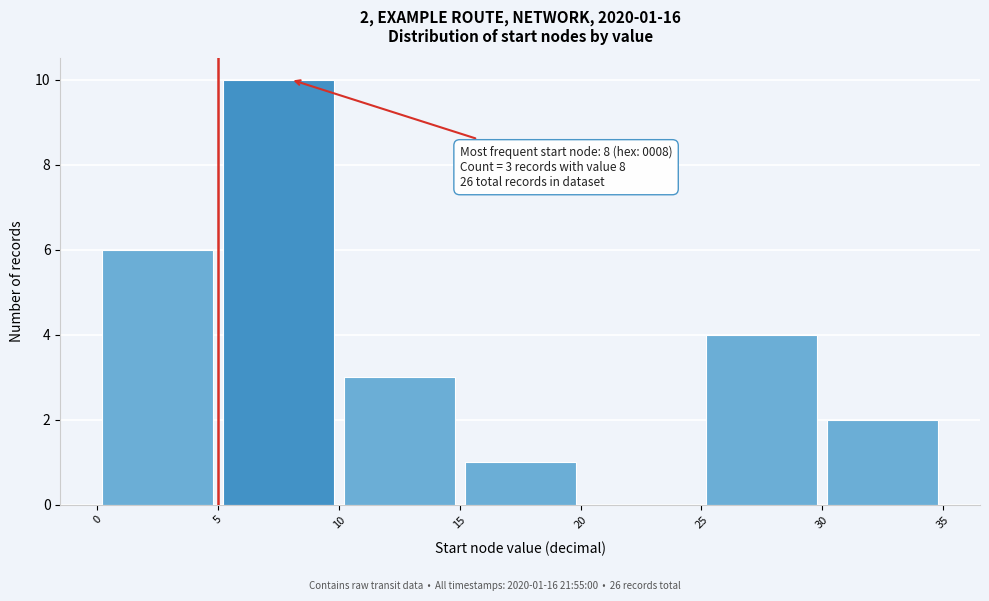

Which range on the x-axis has the tallest bar?

5 to 10